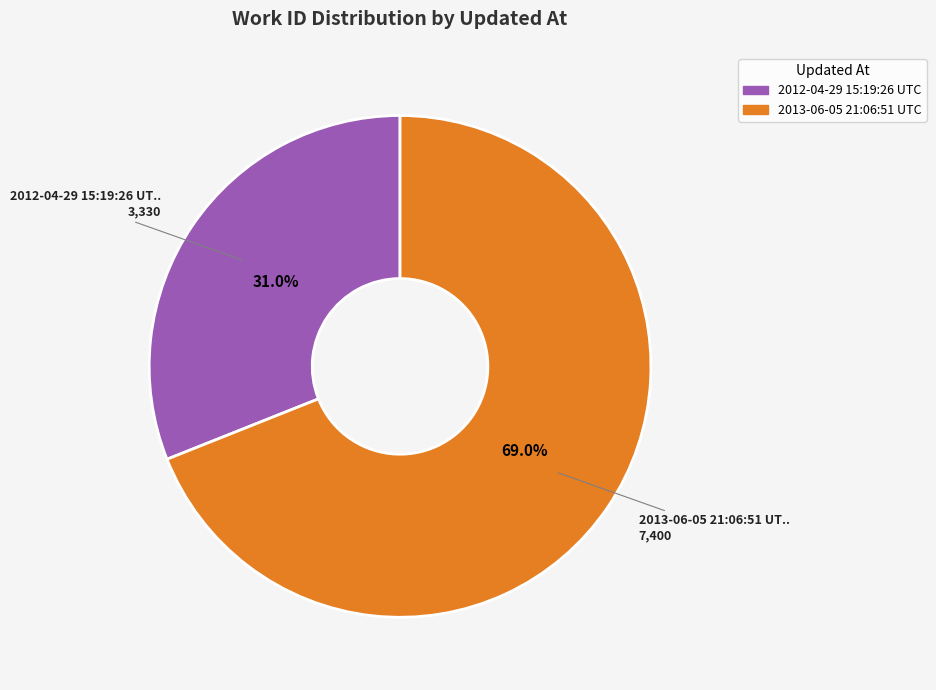

To the nearest percent, what is the difference between the largest and smallest slice percentages?

38%